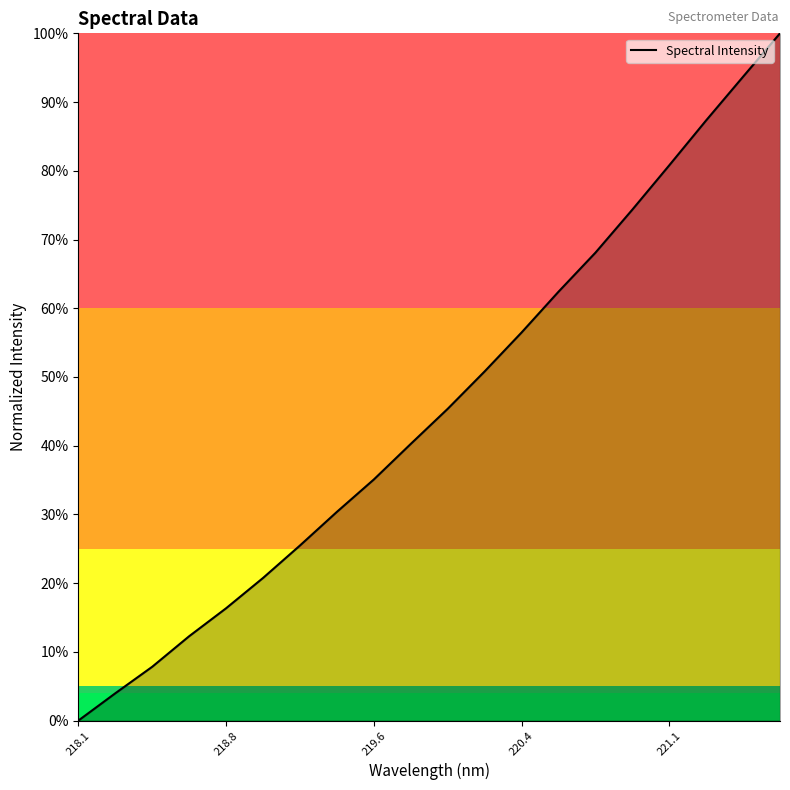

Does the chart have visible grid lines?

No